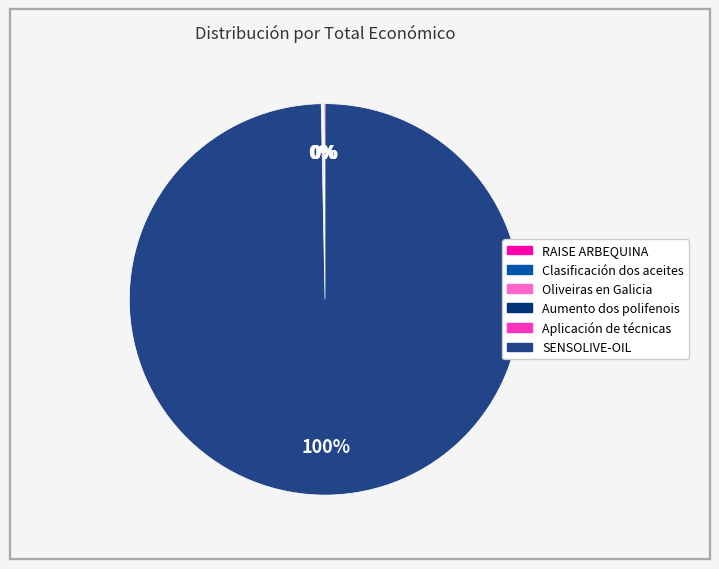

The SENSOLIVE-OIL slice represents 100% of the pie. True or false?

True